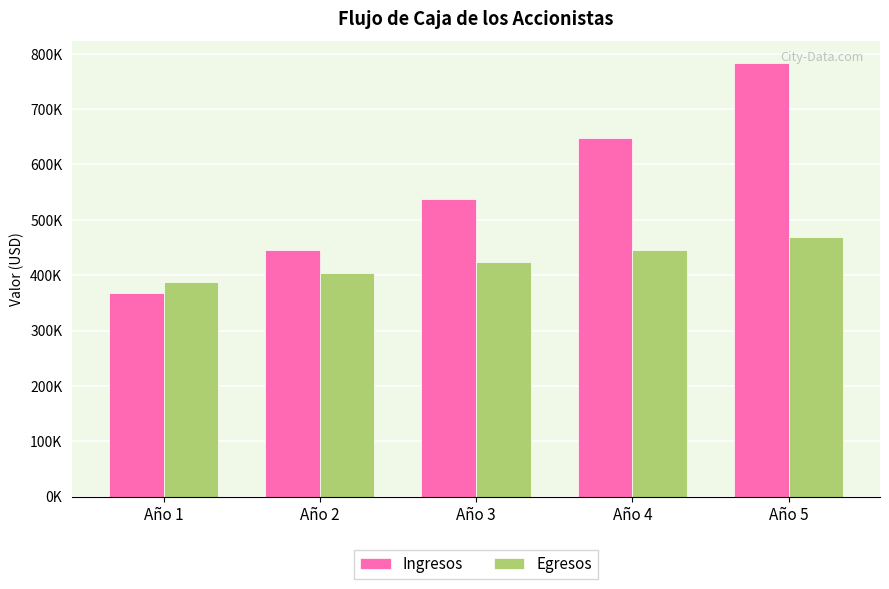

Are the bars horizontal?

No